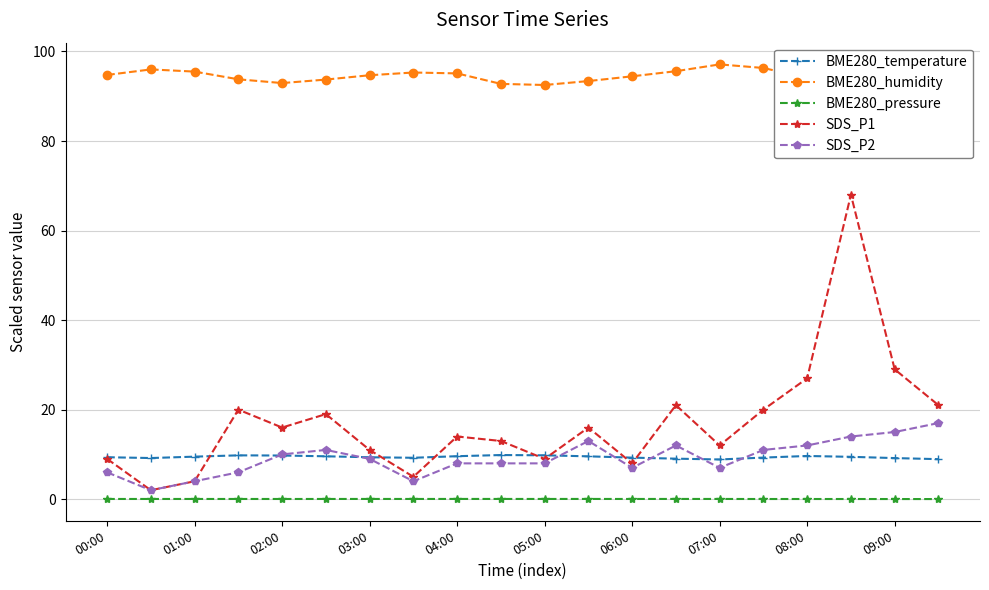

What is the value of the BME280_humidity point at the 9th from the left?

95.1